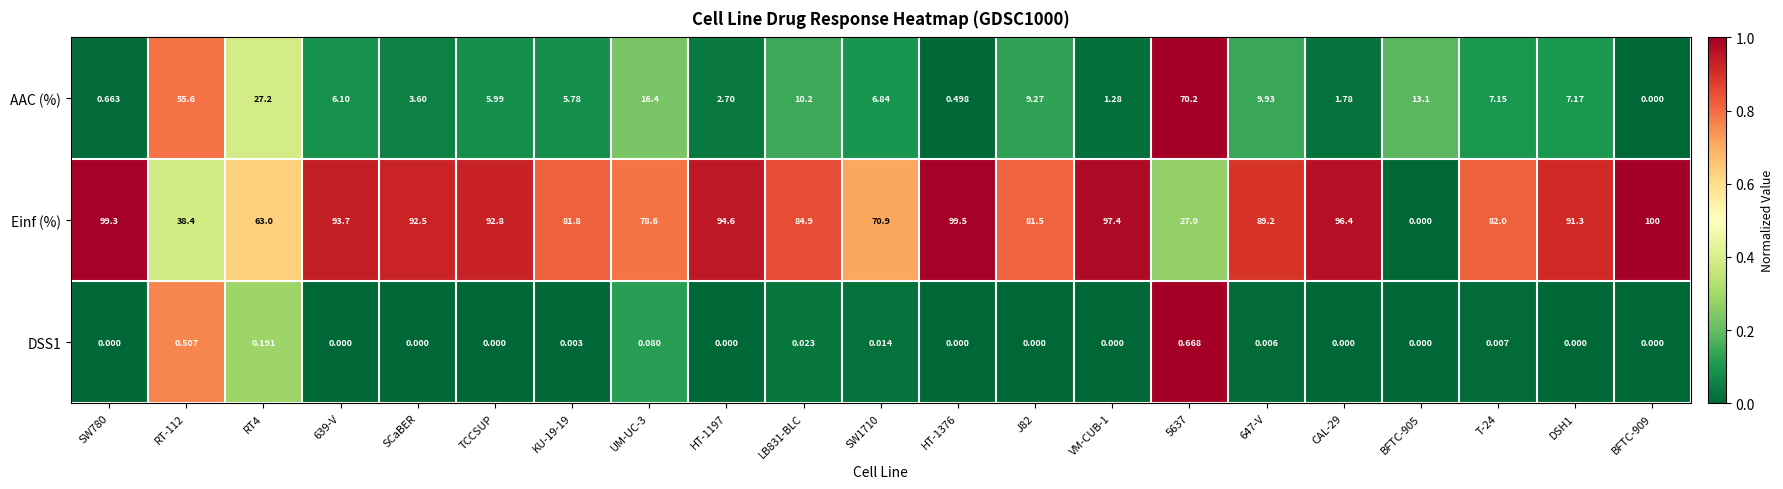

What is the difference between the highest and lowest values at UM-UC-3?

78.5